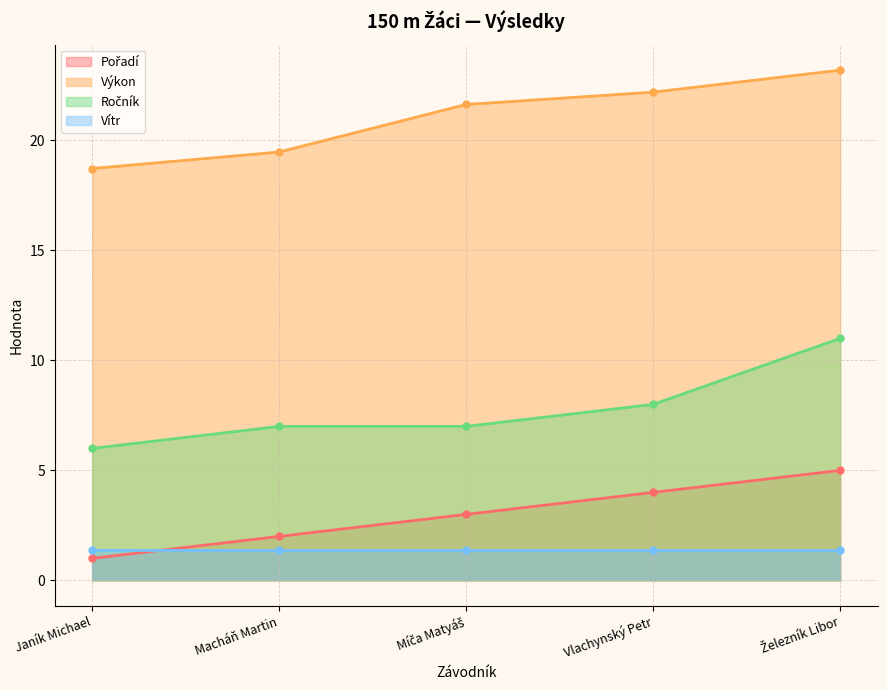

What is the minimum value for Výkon?

18.7